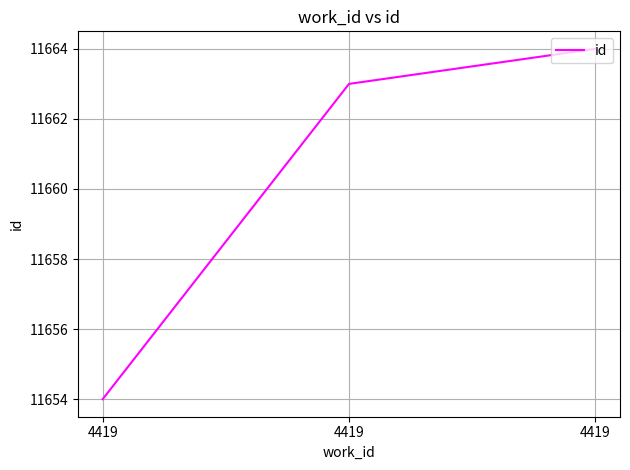

The value at 4419 is 11664. True or false?

True